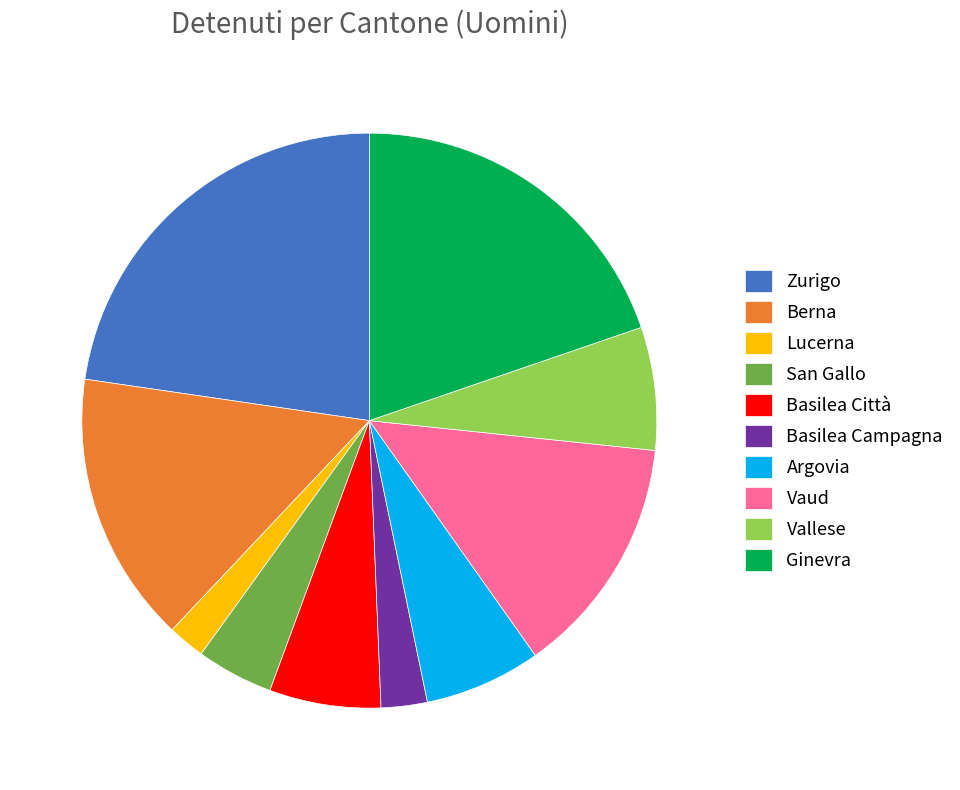

The Berna slice represents 15% of the pie. True or false?

True